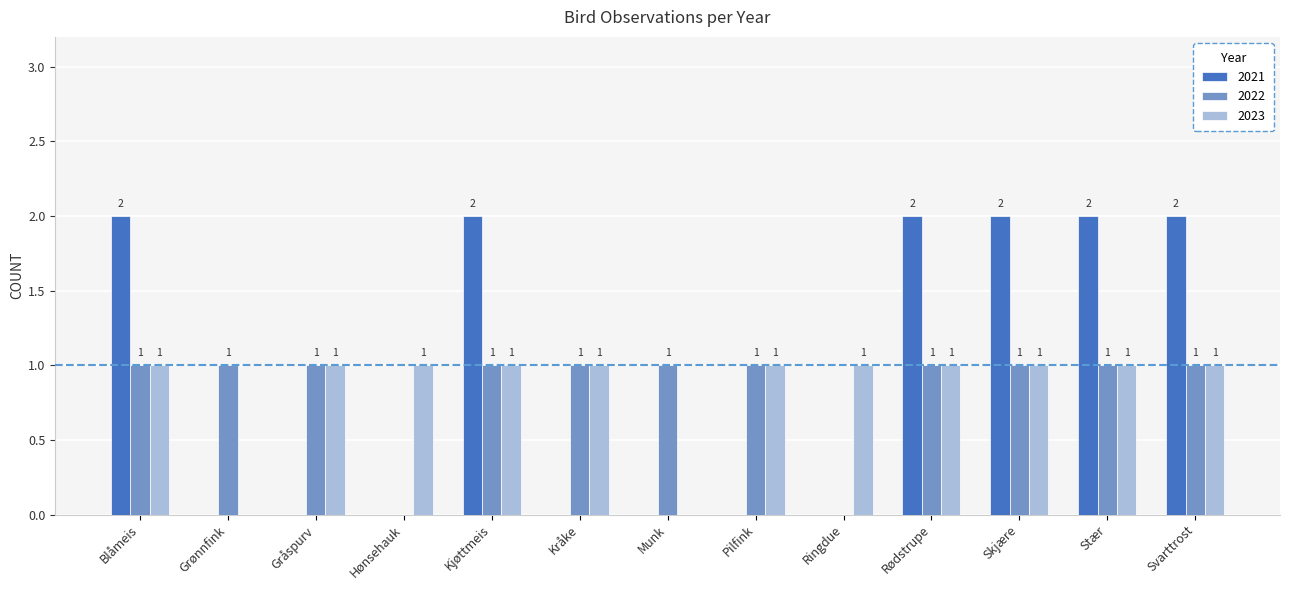

What is the sum of the 2022 values at Ringdue and Rødstrupe?

1